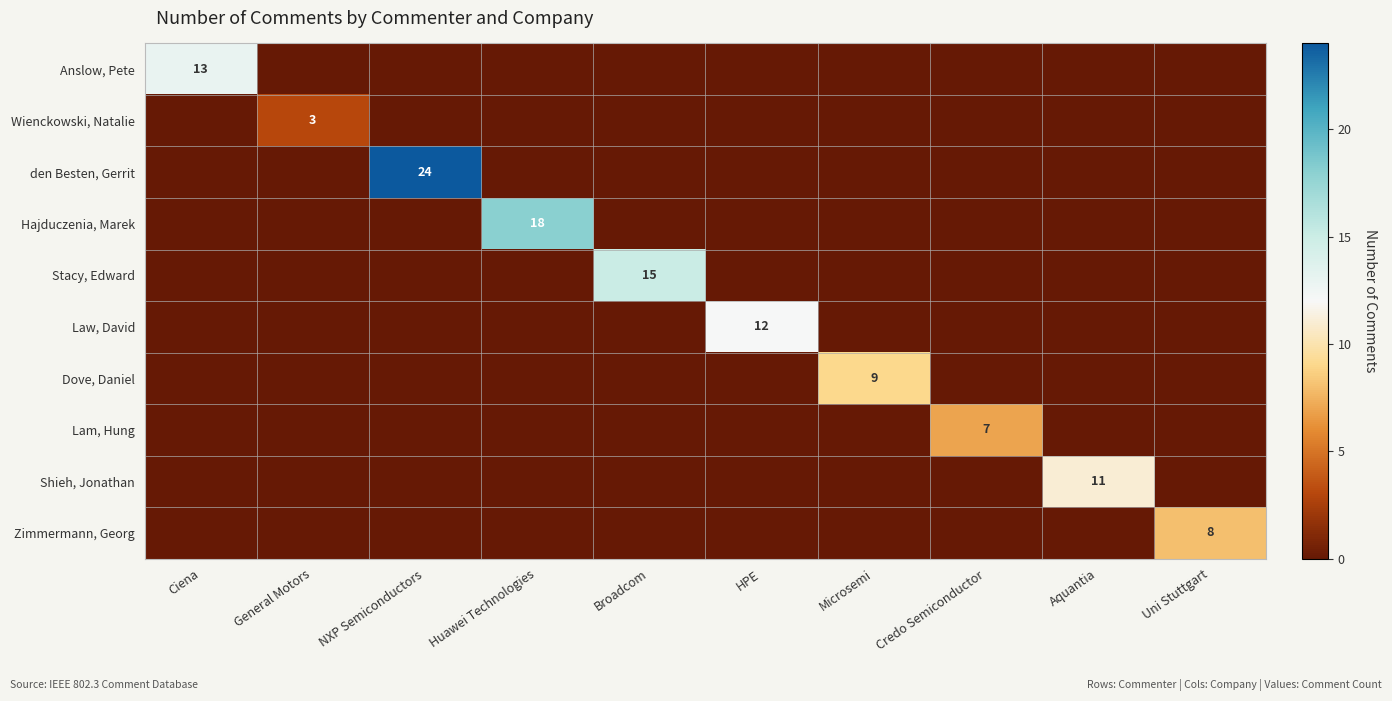

The value of Law, David at HPE is 17. True or false?

False